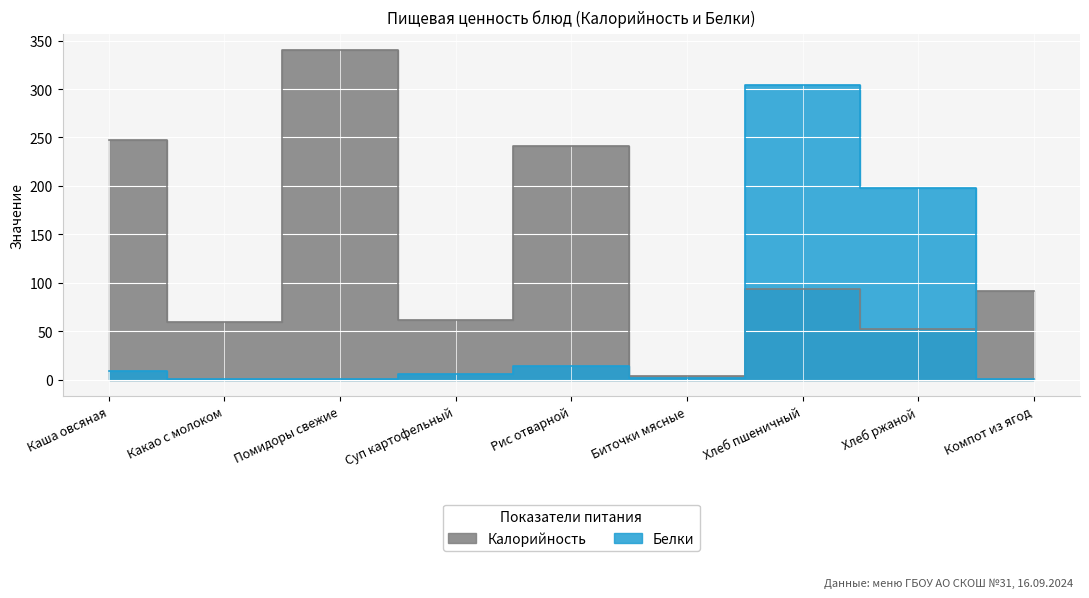

True or false: Белки has more than 1 interior local peaks.

True